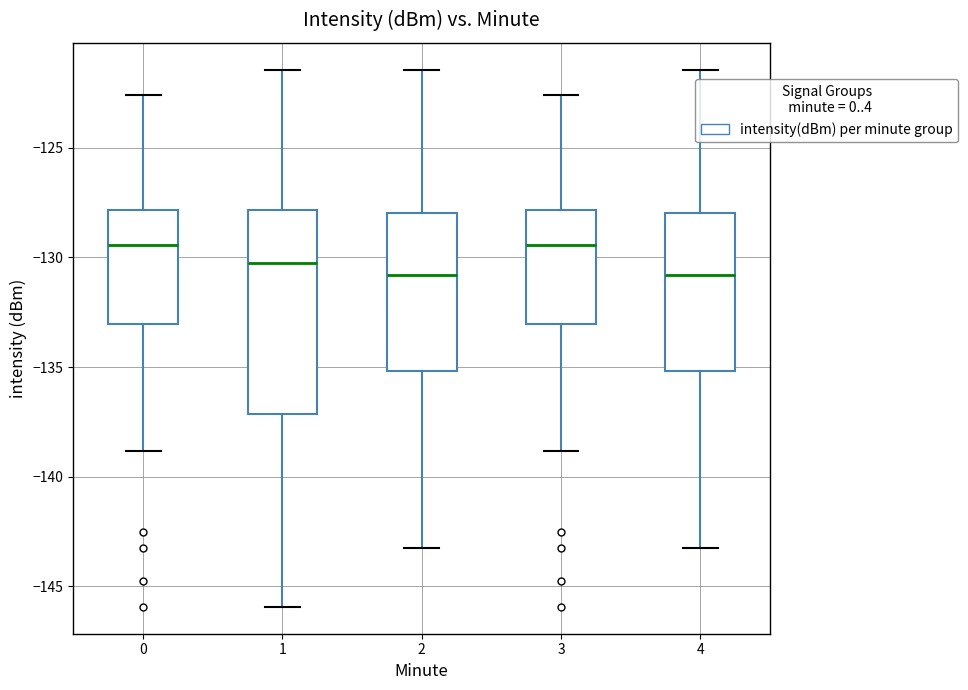

Reading left to right, transcribe this box plot: for each box, give where its median line is, the range the box spans, and where its two whiskers end, as read against the y-axis. The values are not printed on the chart, so give them approximately, as read against the axis.

0: median -129.5, box -133.0 to -128.0, whiskers -139.0 to -122.5
1: median -130.5, box -137.0 to -128.0, whiskers -146.0 to -121.5
2: median -131.0, box -135.0 to -128.0, whiskers -143.5 to -121.5
3: median -129.5, box -133.0 to -128.0, whiskers -139.0 to -122.5
4: median -131.0, box -135.0 to -128.0, whiskers -143.5 to -121.5